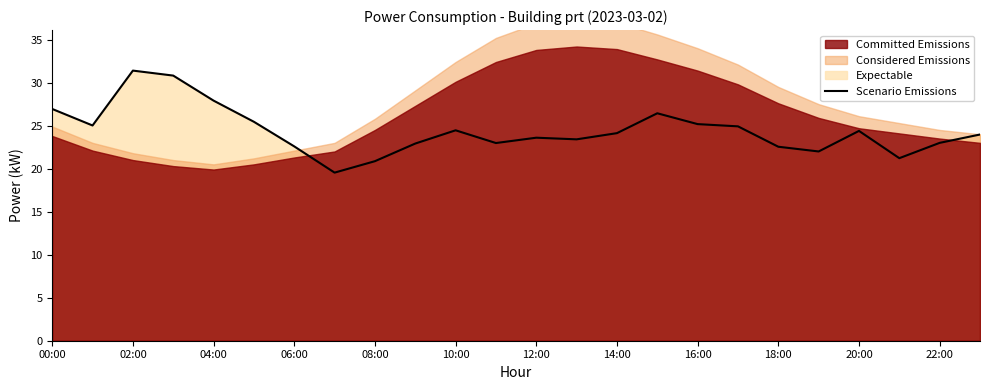

What is the minimum value for Scenario Emissions?

19.5